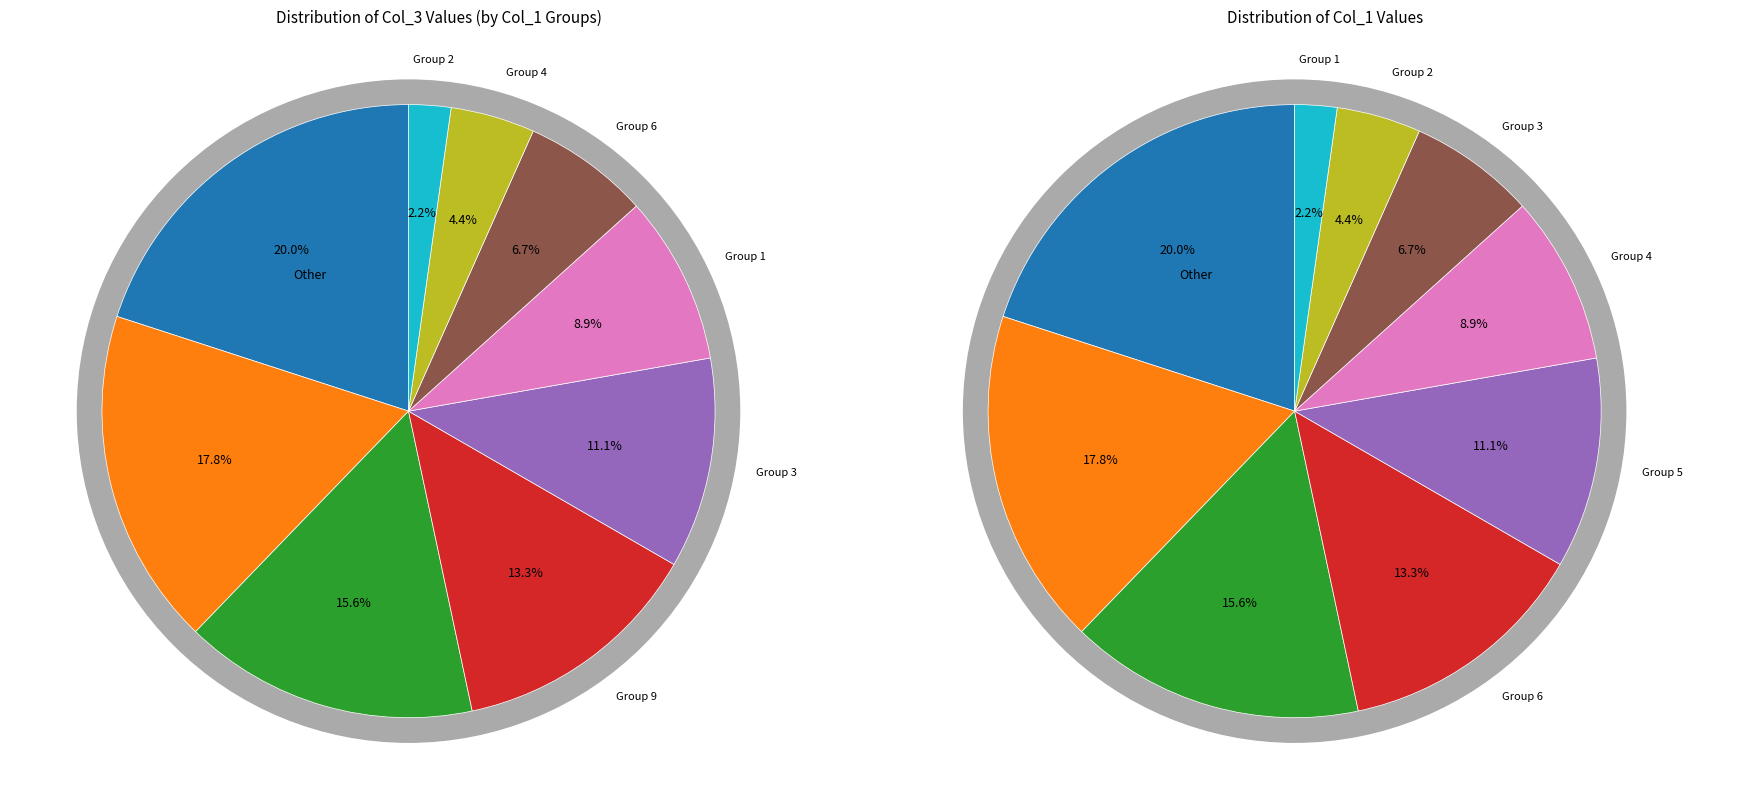

To the nearest percent, what is the difference between the 6 and 7 slice percentages?

2%